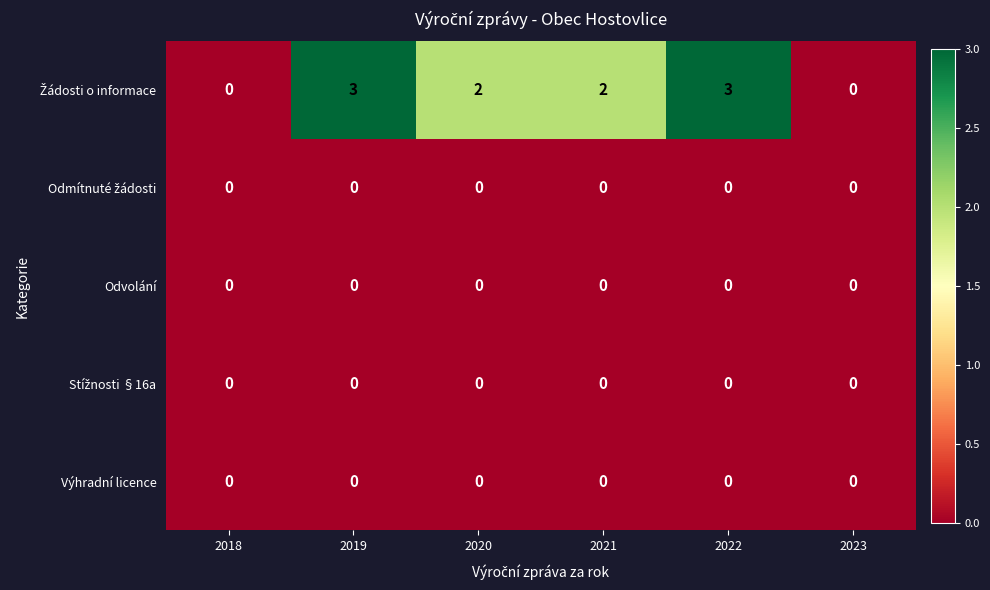

What is the difference between the highest and lowest values at 2022?

3